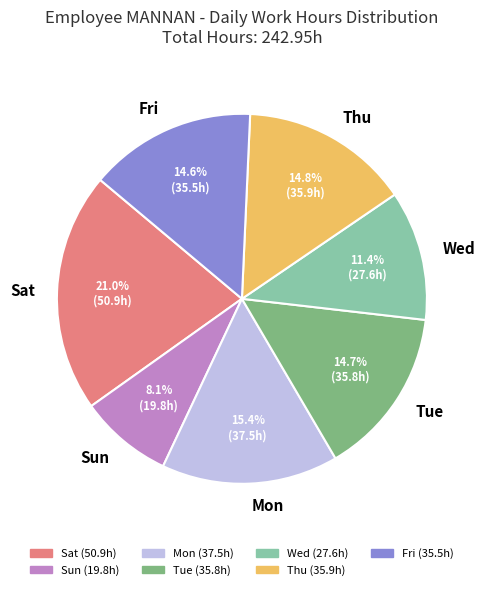

How much of the chart is everything except Thu?

85.2%